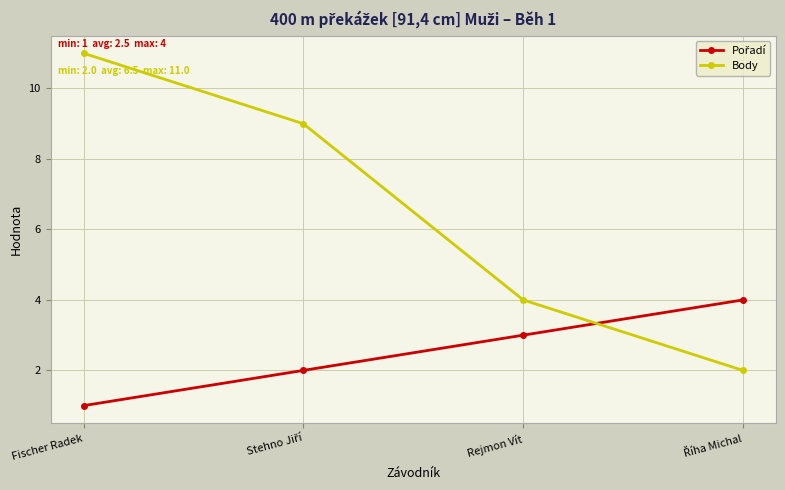

At which label is Body closest to 6?

Rejmon Vít